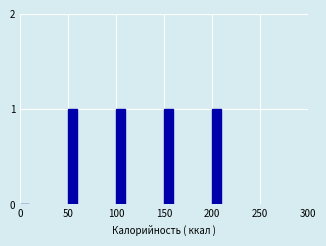

Reading right to left, extract all data points from this chart.

200=1	150=1	100=1	50=1	0=0